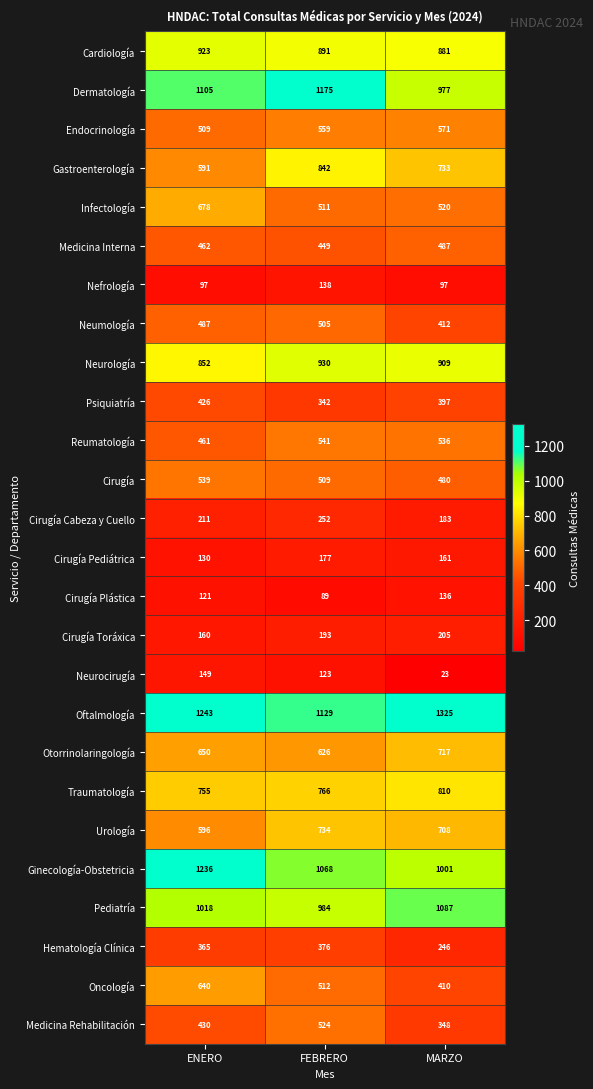

How many data points does each series have?

3